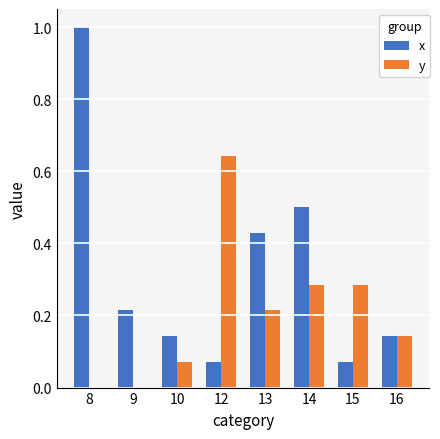

Is it true that y equals 0.9 at 12?

False